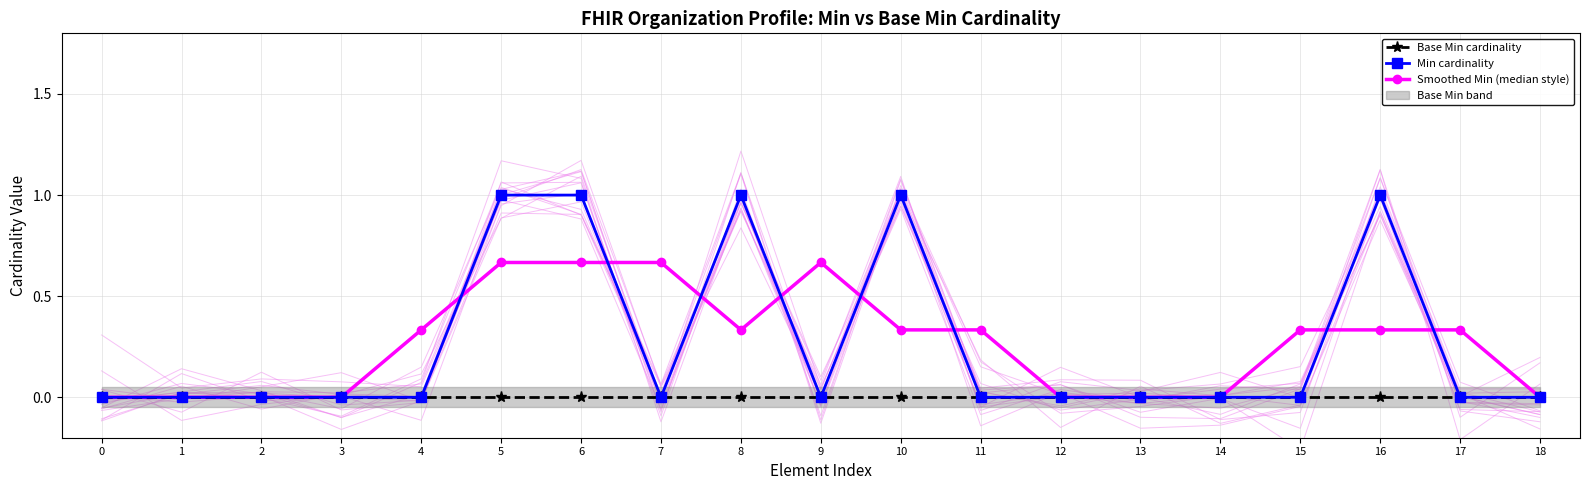

List the series in order of their peak value, lowest first.

Base Min cardinality, Smoothed Min (median style), Min cardinality